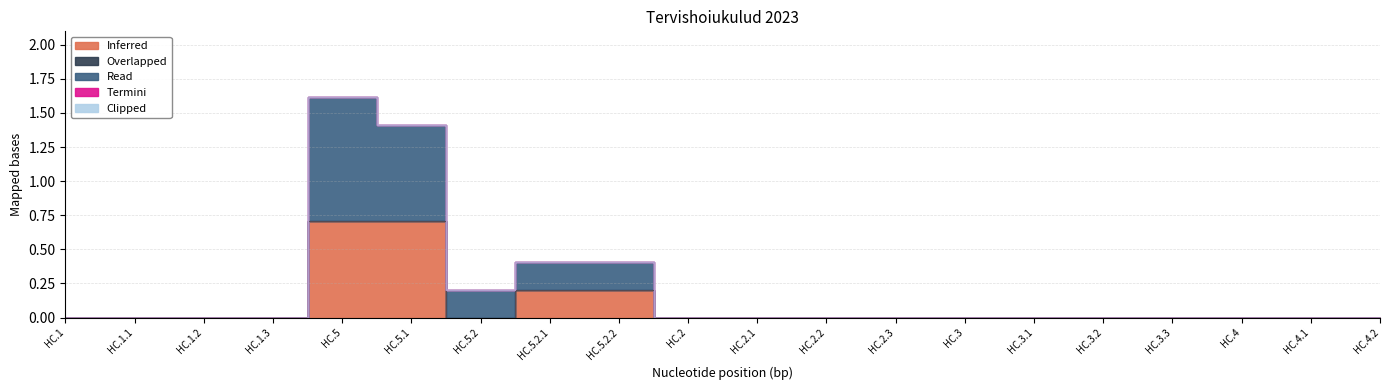

What is the highest value of the Inferred series?

0.7